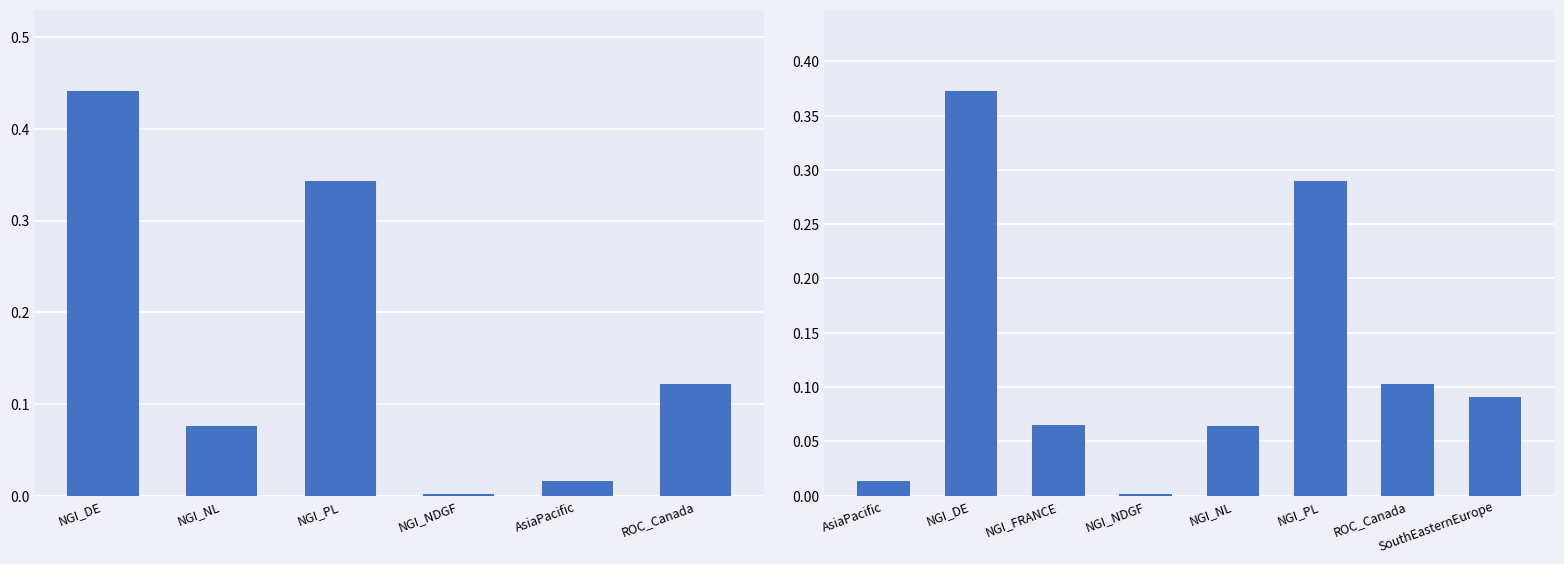

Count the number of data series in this chart.

1